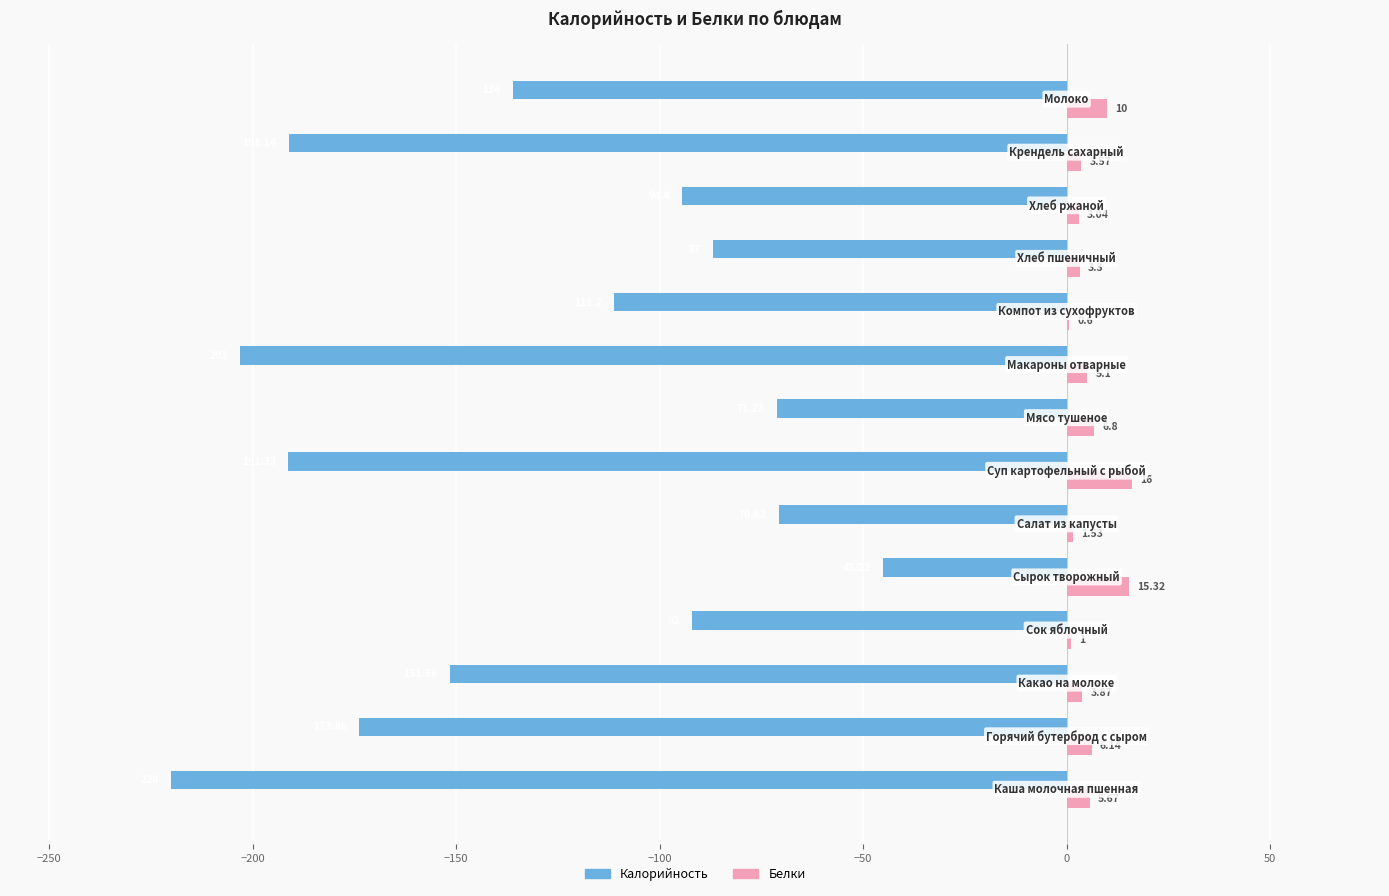

Which series has the largest total across all categories?

Белки